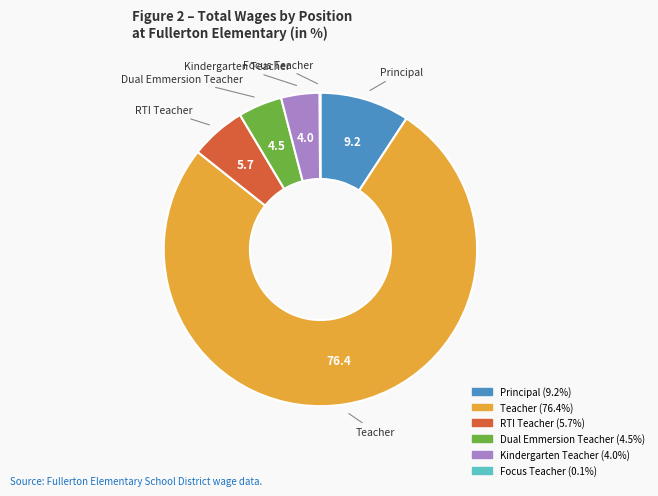

The Principal slice represents 16% of the pie. True or false?

False